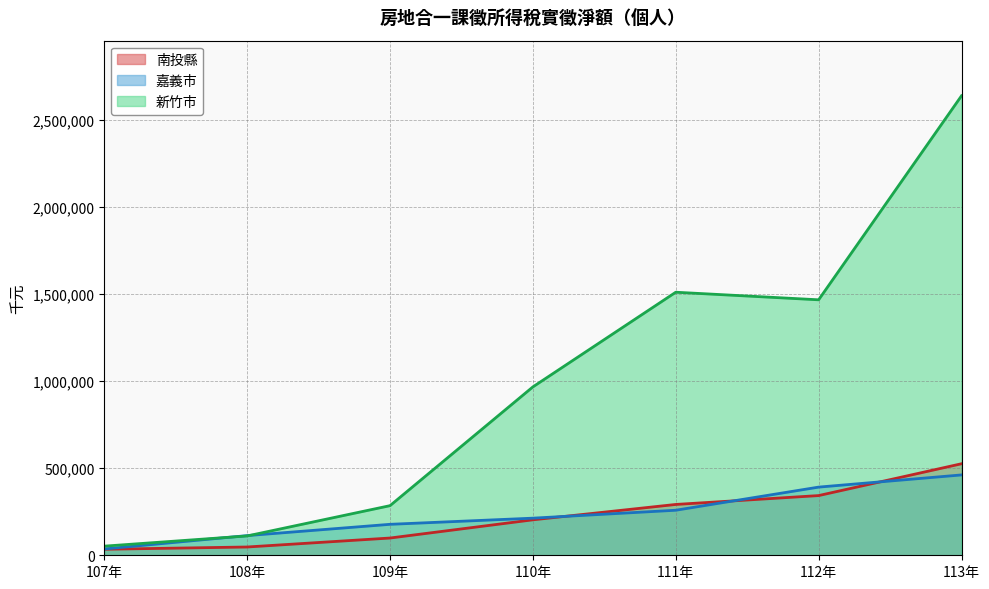

What position from the left is 109年?

3